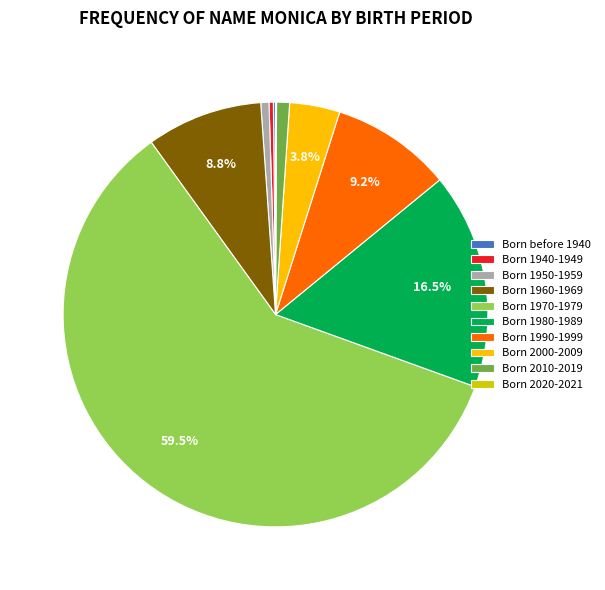

To the nearest percent, what is the average slice percentage?

10%